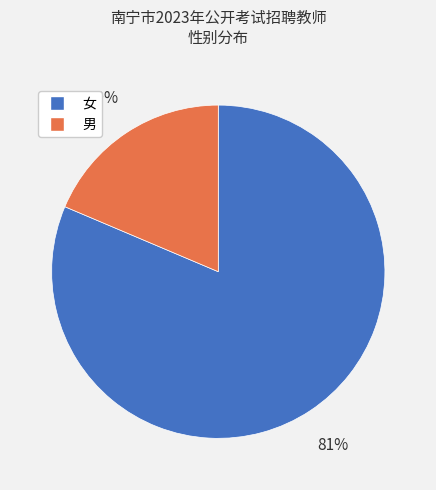

Combined, do 女 and 男 account for over 50%?

Yes